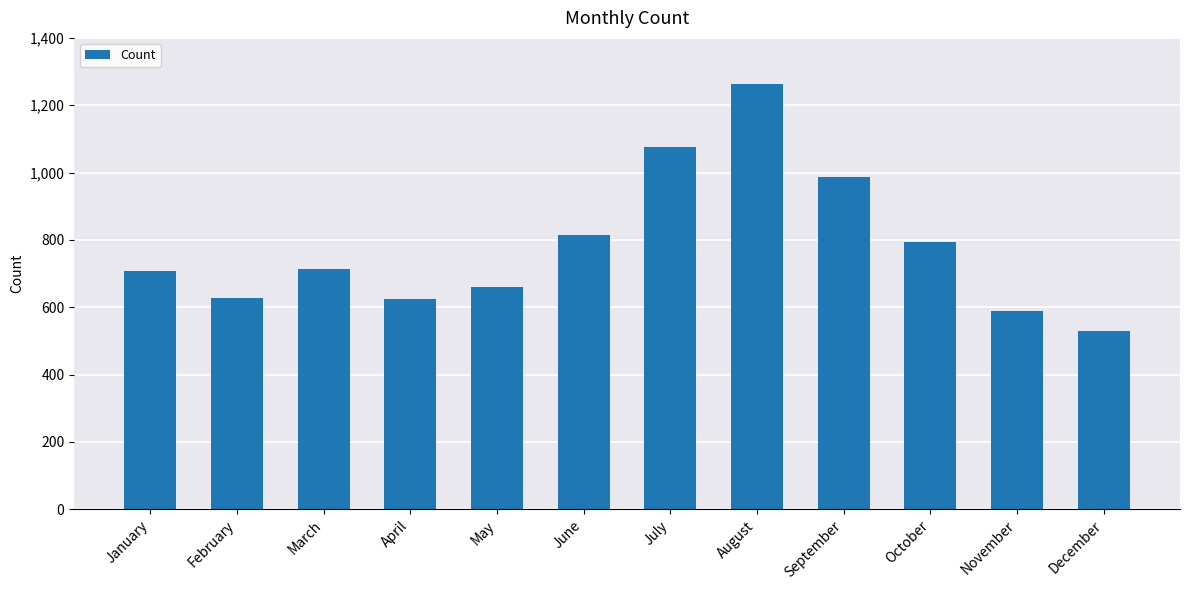

At which label is the value closest to 896?

June